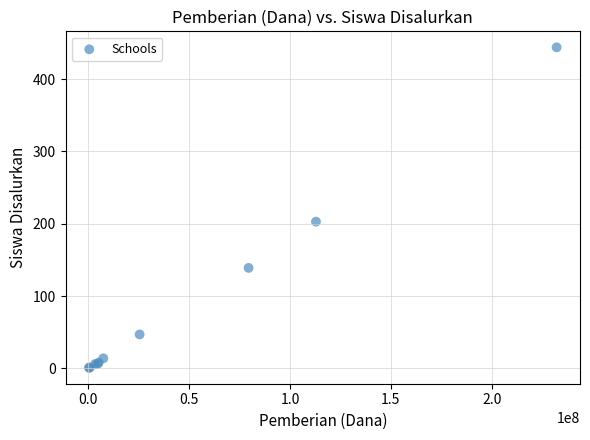

What Y value in the scatter plot is closest to 222?

203